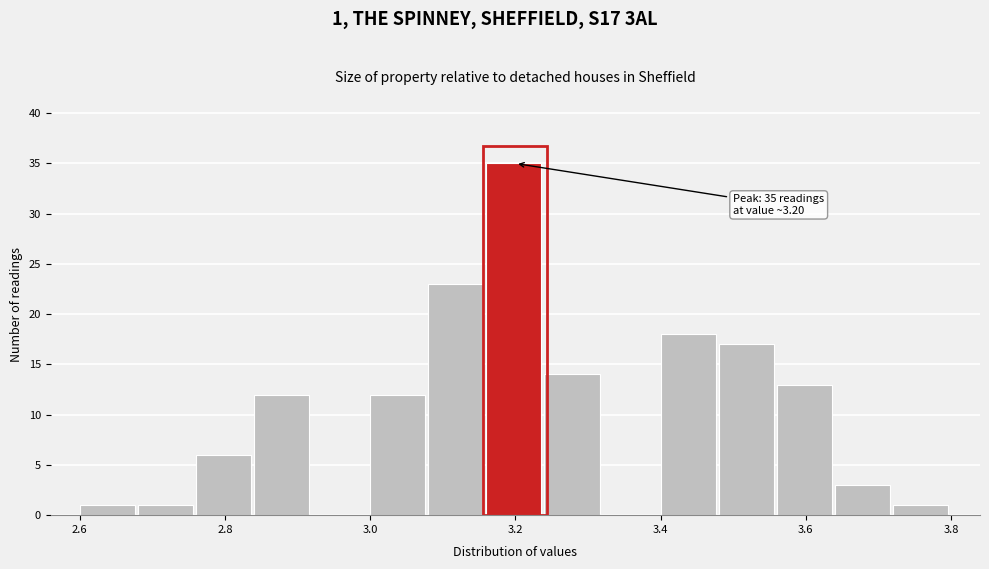

Which range on the x-axis has the tallest bar?

3.16 to 3.24